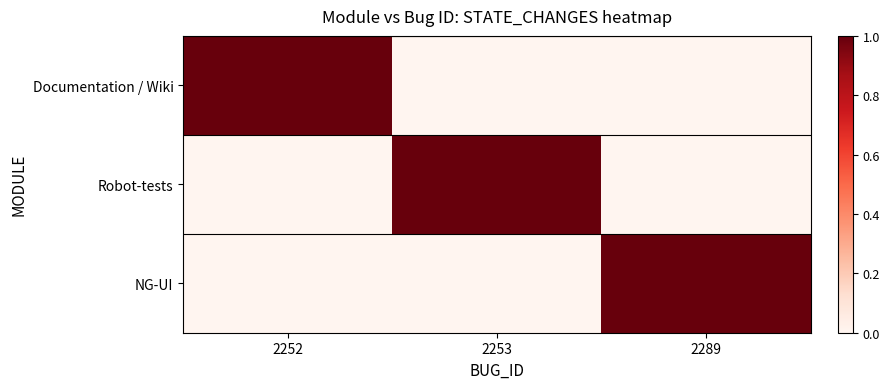

True or false: NG-UI has a value of 1 at 2253.

False